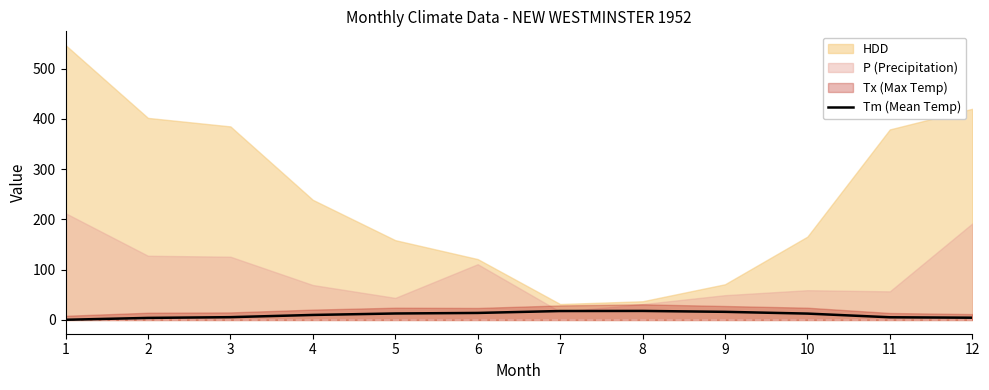

What is the maximum value for Tm (Mean Temp)?

18.0